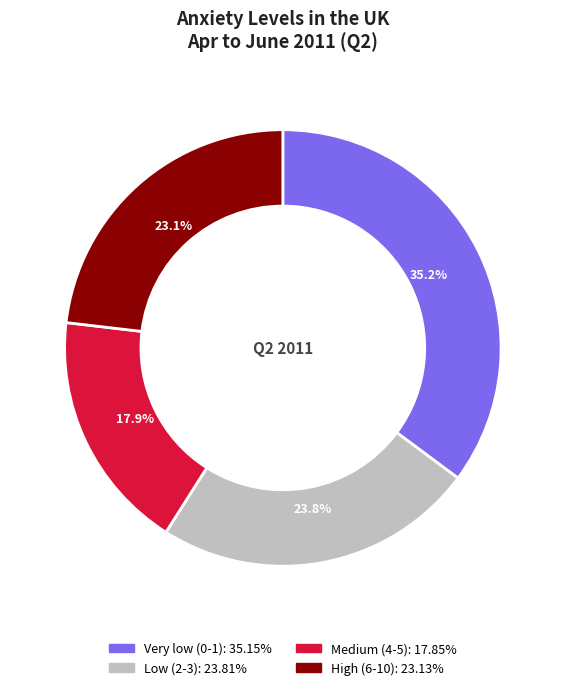

Rank the categories by value from highest to lowest.

Very low (0-1), Low (2-3), High (6-10), Medium (4-5)